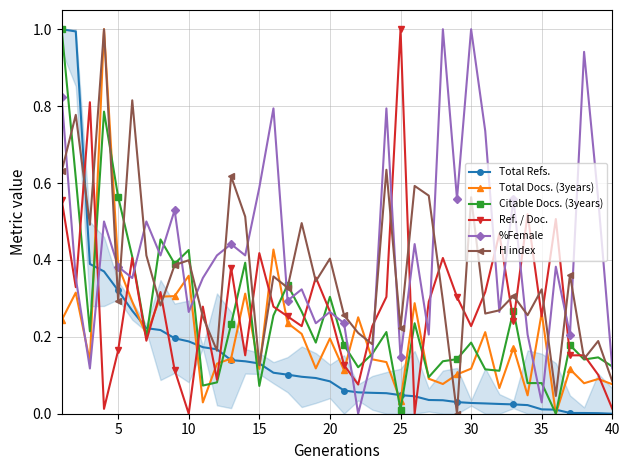

Does the chart have visible grid lines?

Yes